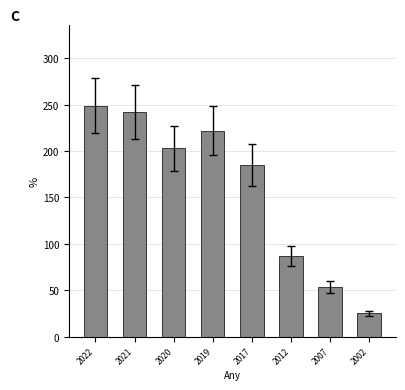

Which category has the highest value across all series?

2022